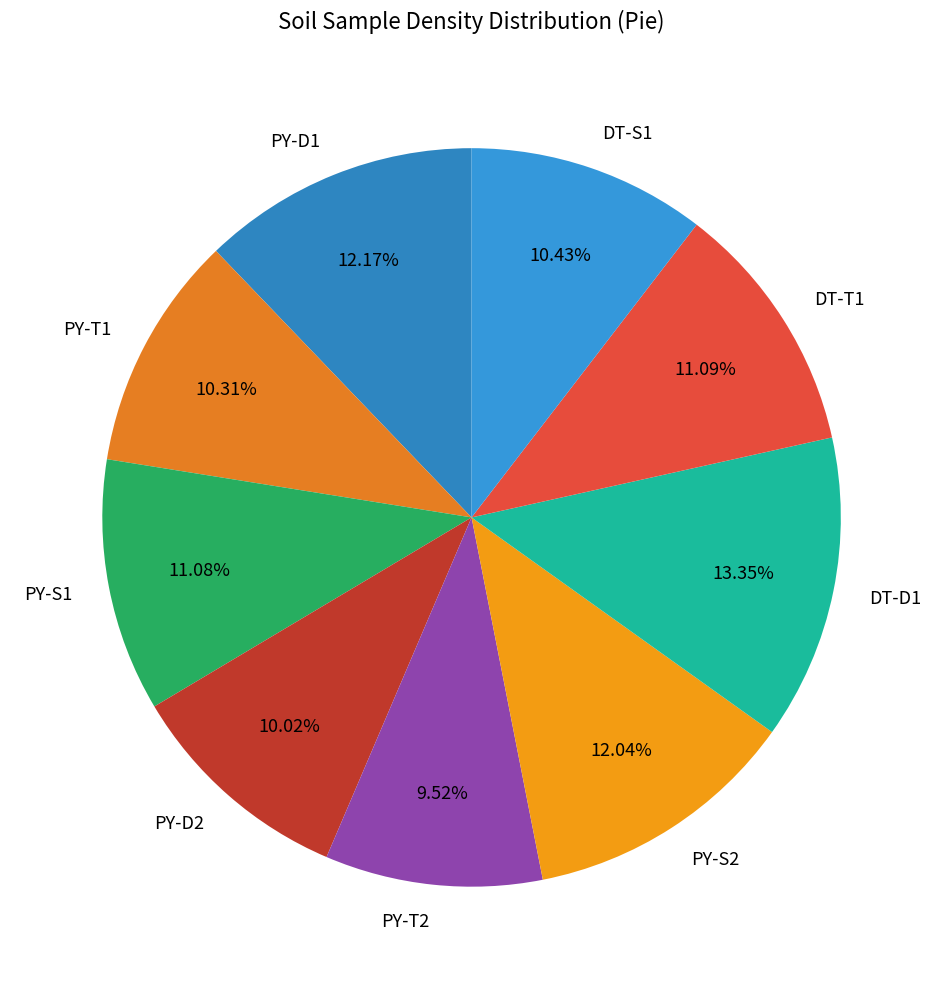

Between PY-D1 and PY-T1, which is larger?

PY-D1